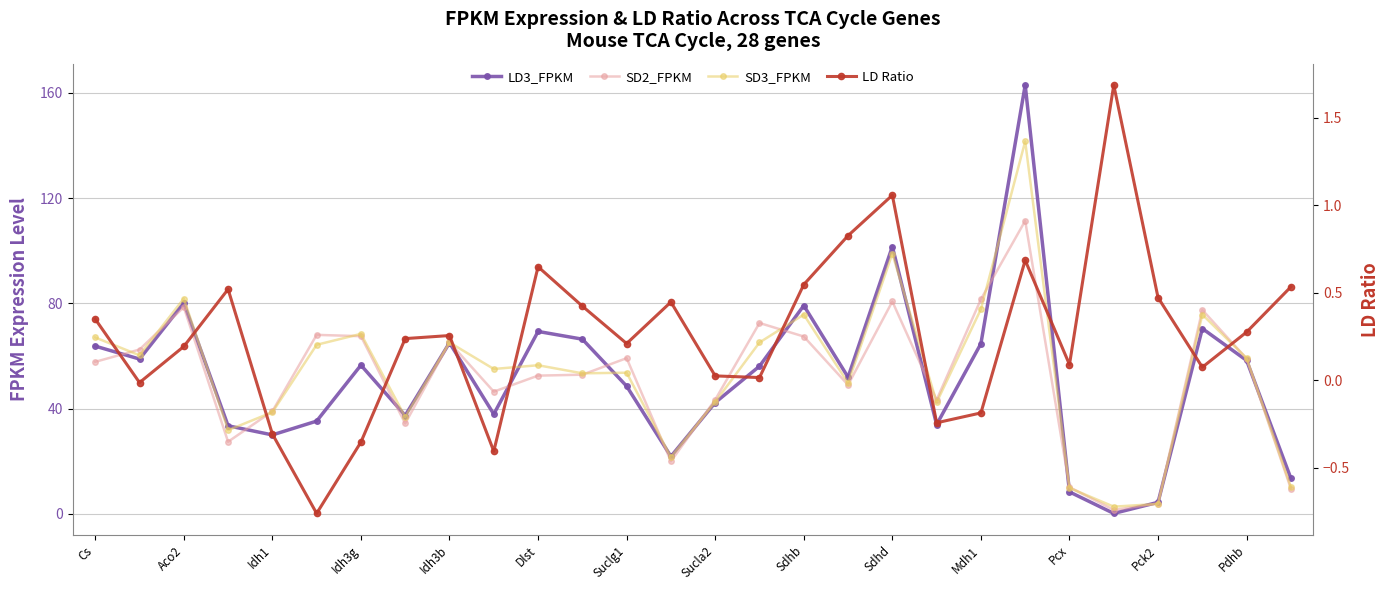

Between 27 and 17, which is larger?

17